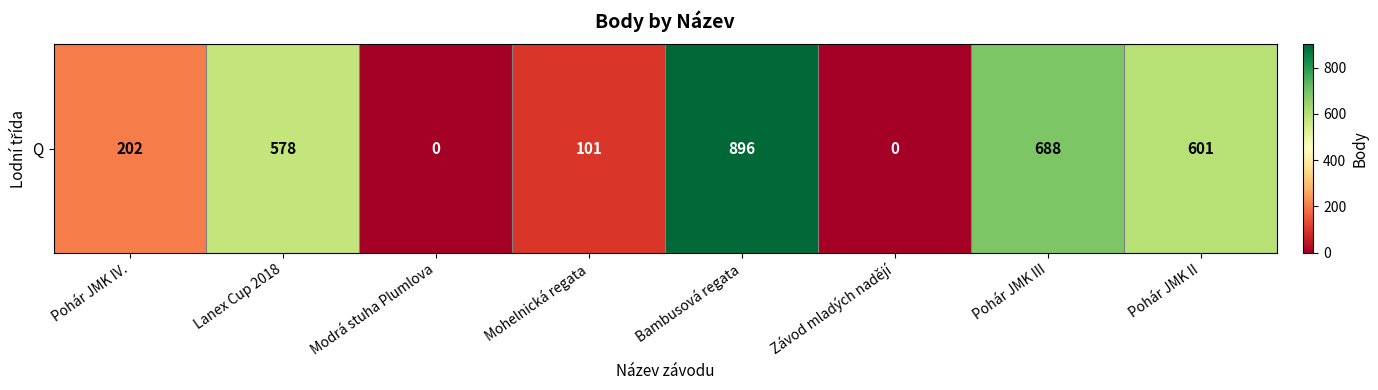

Approximately how many times larger is the value at Lanex Cup 2018 compared to Pohár JMK III?

0.8